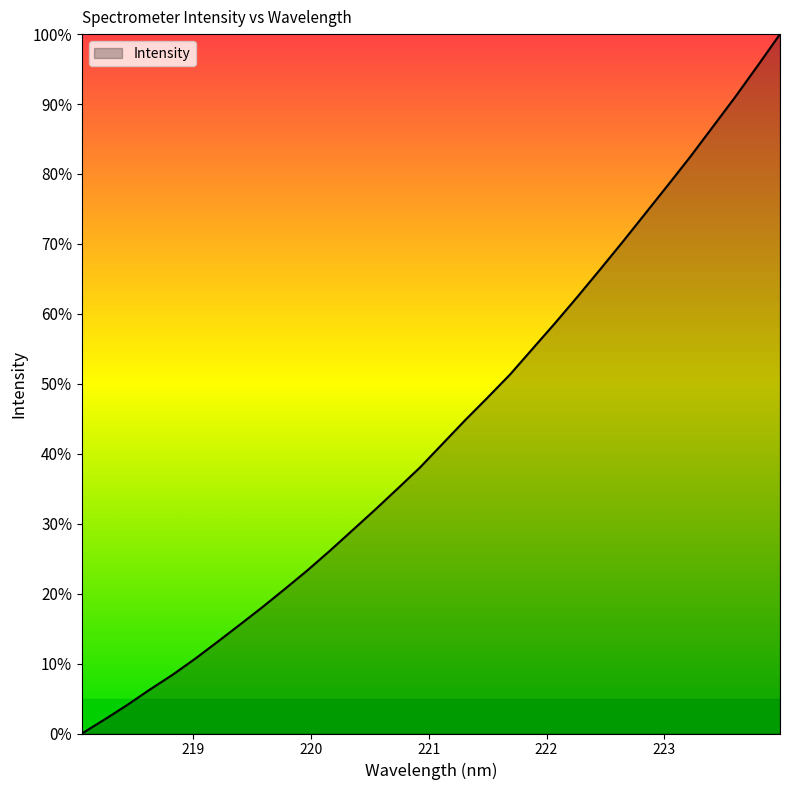

What is the maximum value shown in the chart?

100.0